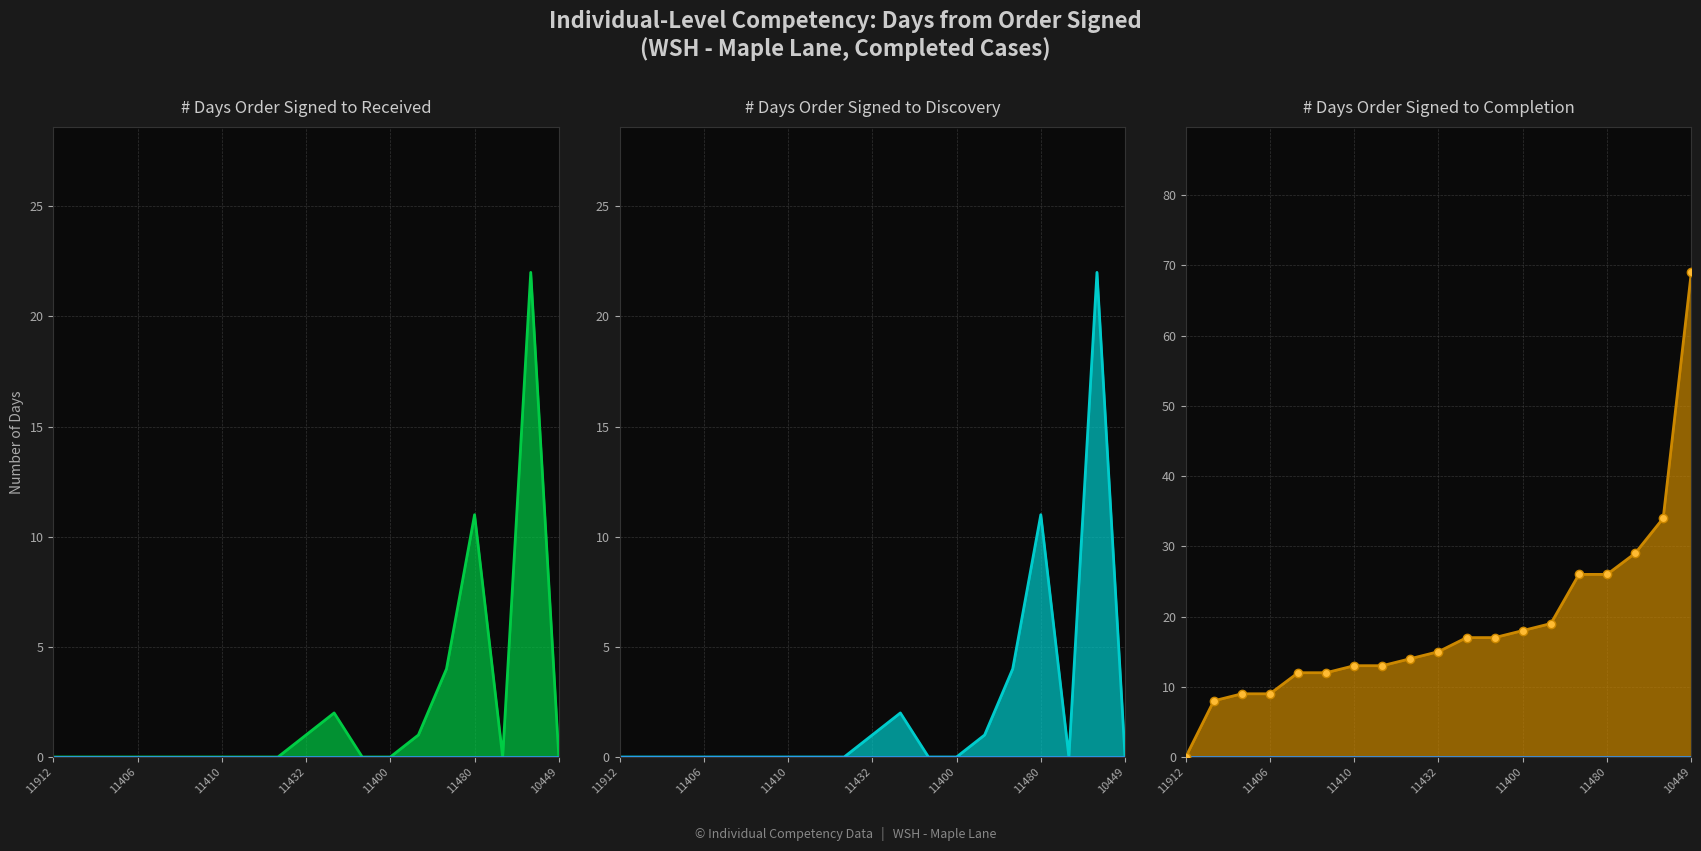

The # Days Order Signed to Received series shows 4 at 14. True or false?

True